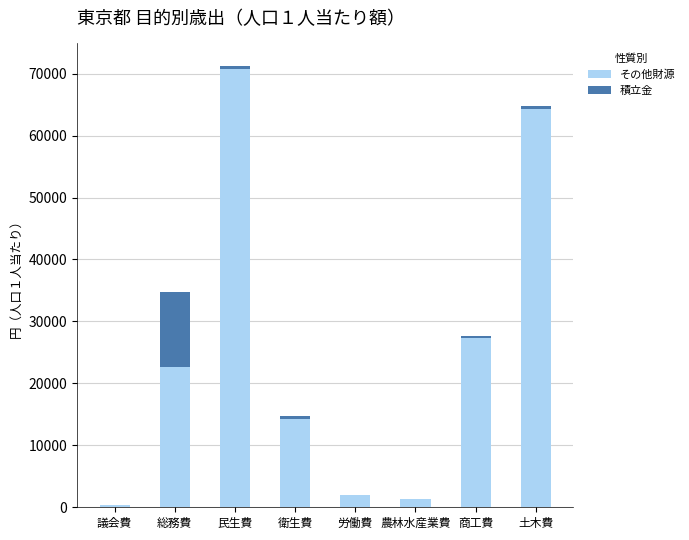

Are the bars horizontal?

No